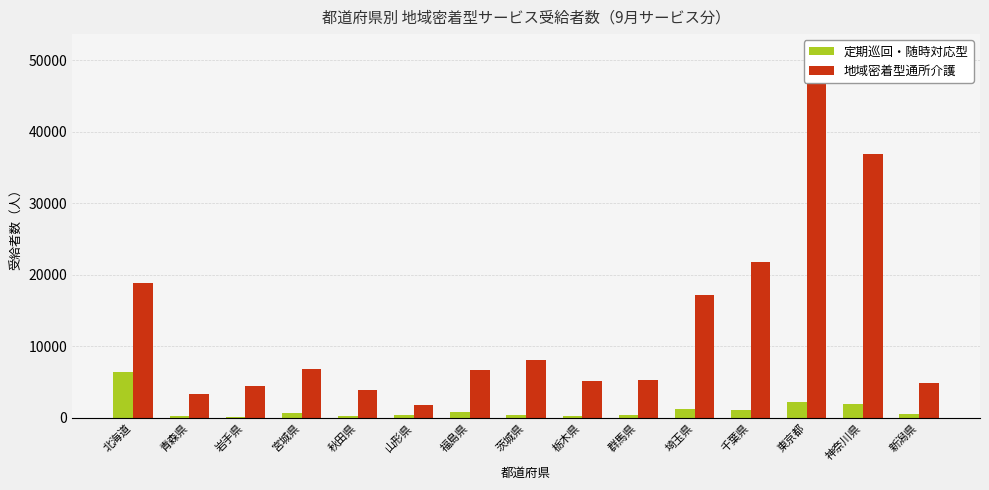

Count the number of categories in the chart.

15